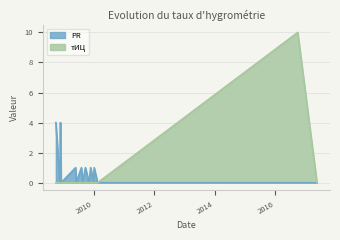

At which category is the sum across all series the highest?

2016-09-27